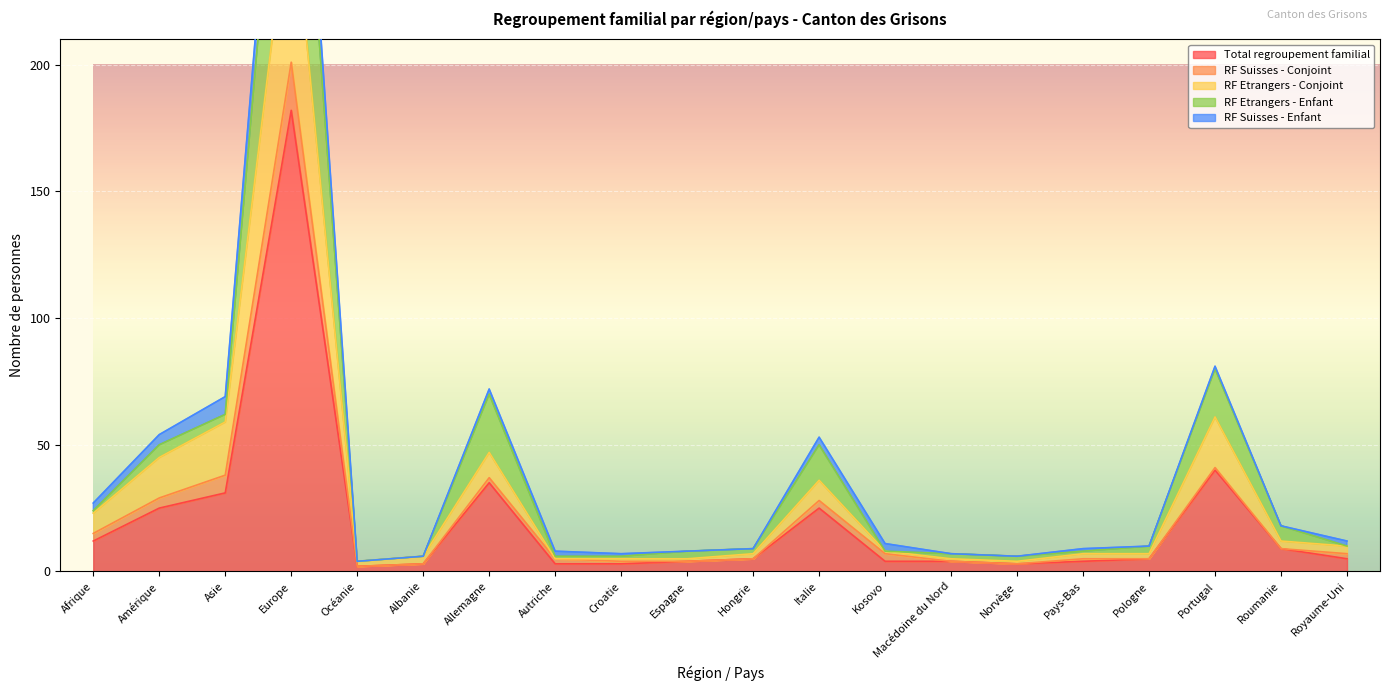

The Total regroupement familial series shows 31 at Asie. True or false?

True